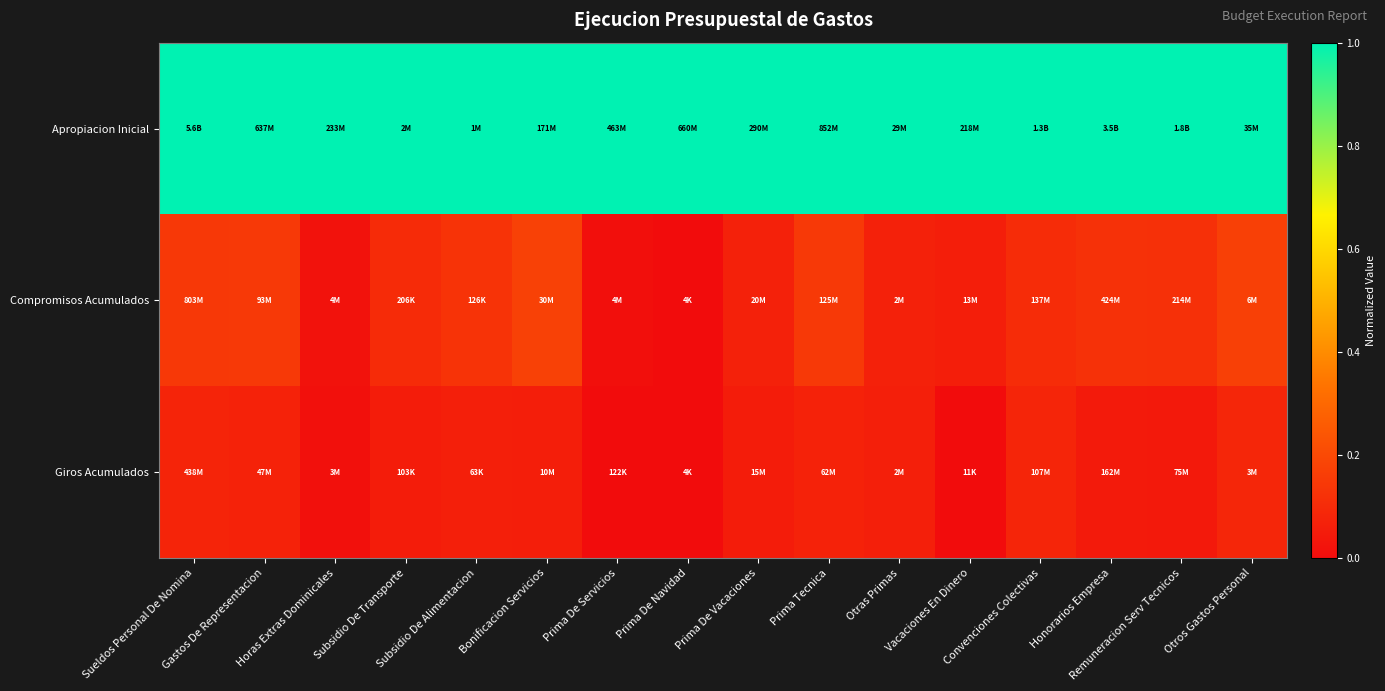

Rank the series by their maximum value, from highest to lowest.

Apropiacion Inicial, Compromisos Acumulados, Giros Acumulados